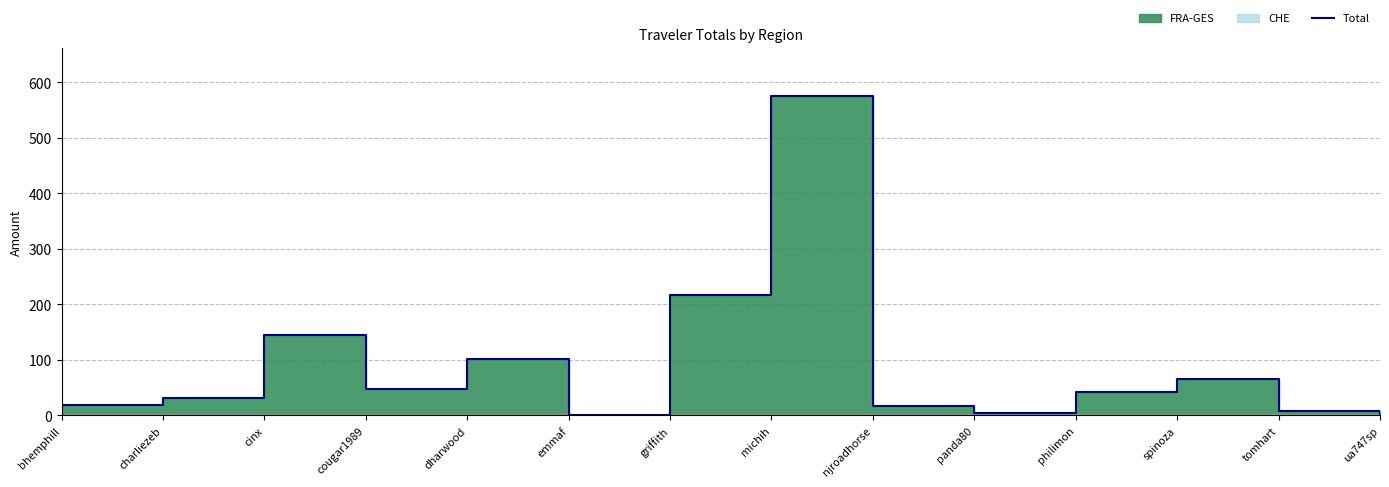

The value at cinx is 36.4. True or false?

False